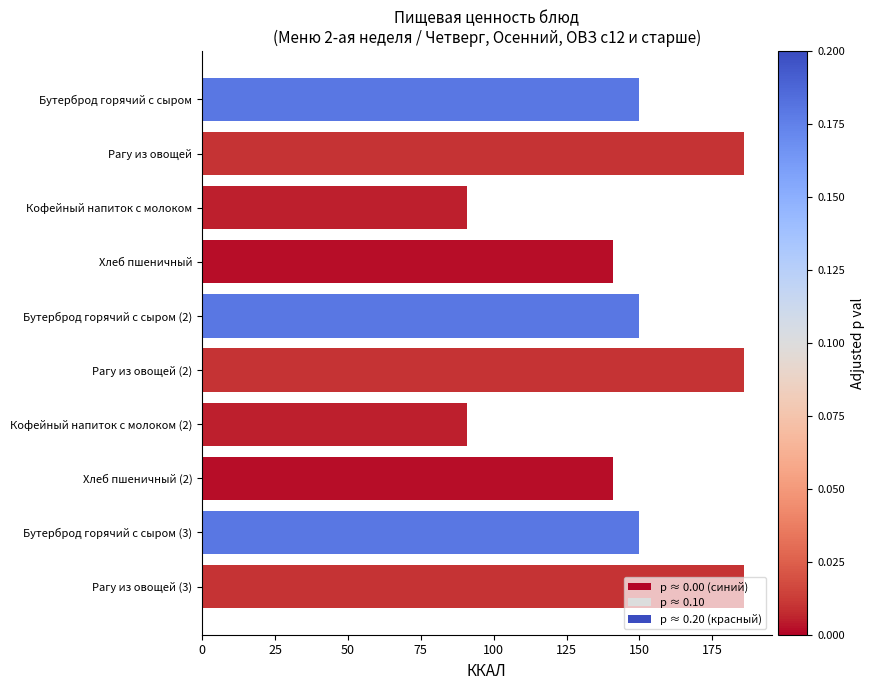

How many categories are shown in the chart?

10